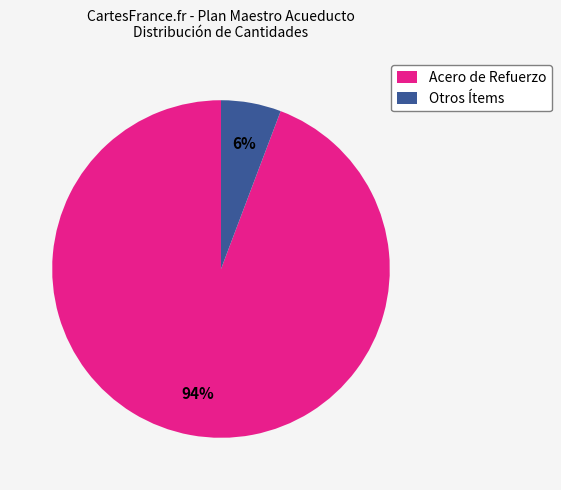

To the nearest percent, what portion does Acero de Refuerzo represent?

94%